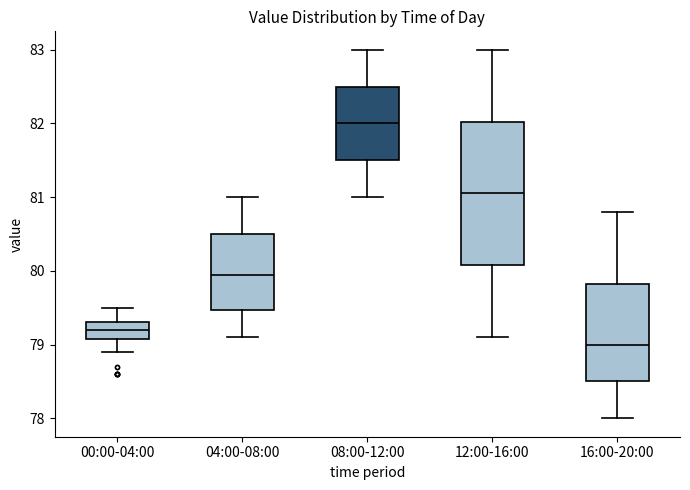

Where is the lower edge of the box for 16:00-20:00 on the y-axis? The values are not printed on the chart, so give them approximately, as read against the axis.

78.5